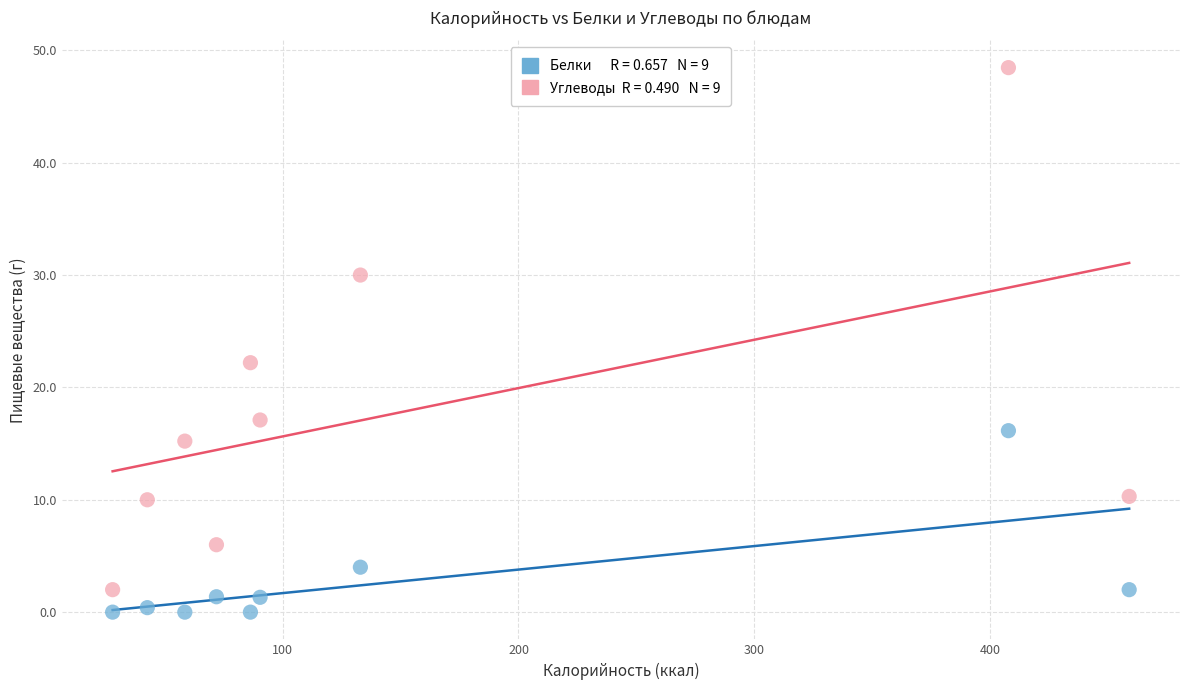

Across all data points, what is the range of Y values (max minus min)?

48.5